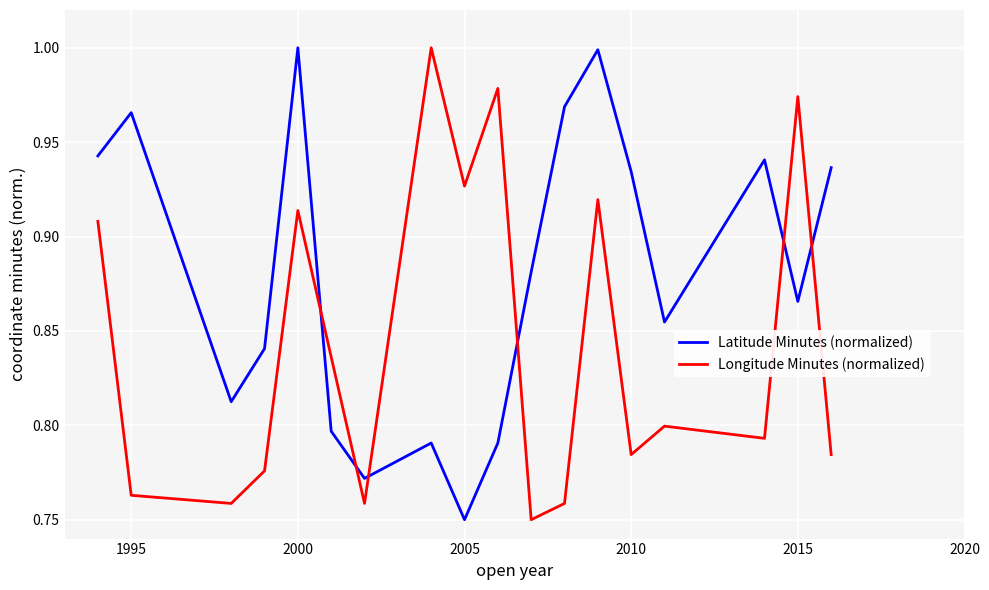

Which series has the largest total across all categories?

Latitude Minutes (normalized)